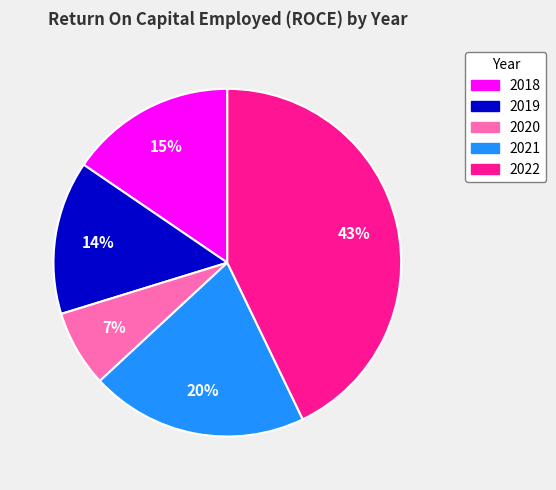

Does 2018 represent more than half of the total?

No